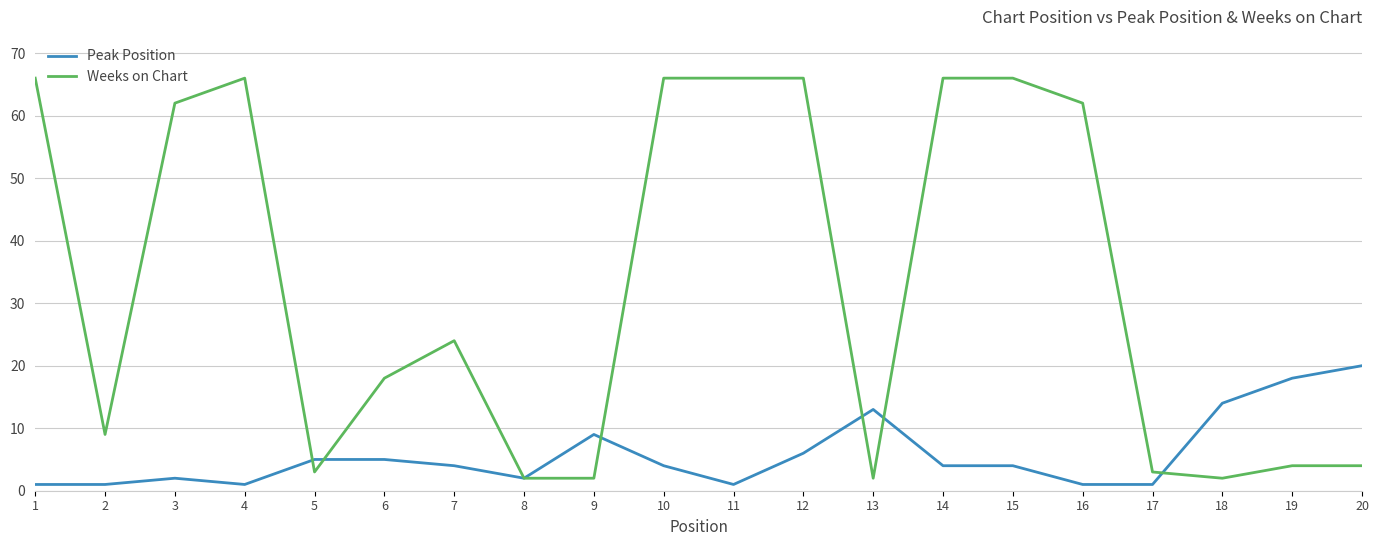

What is the greatest value displayed?

66